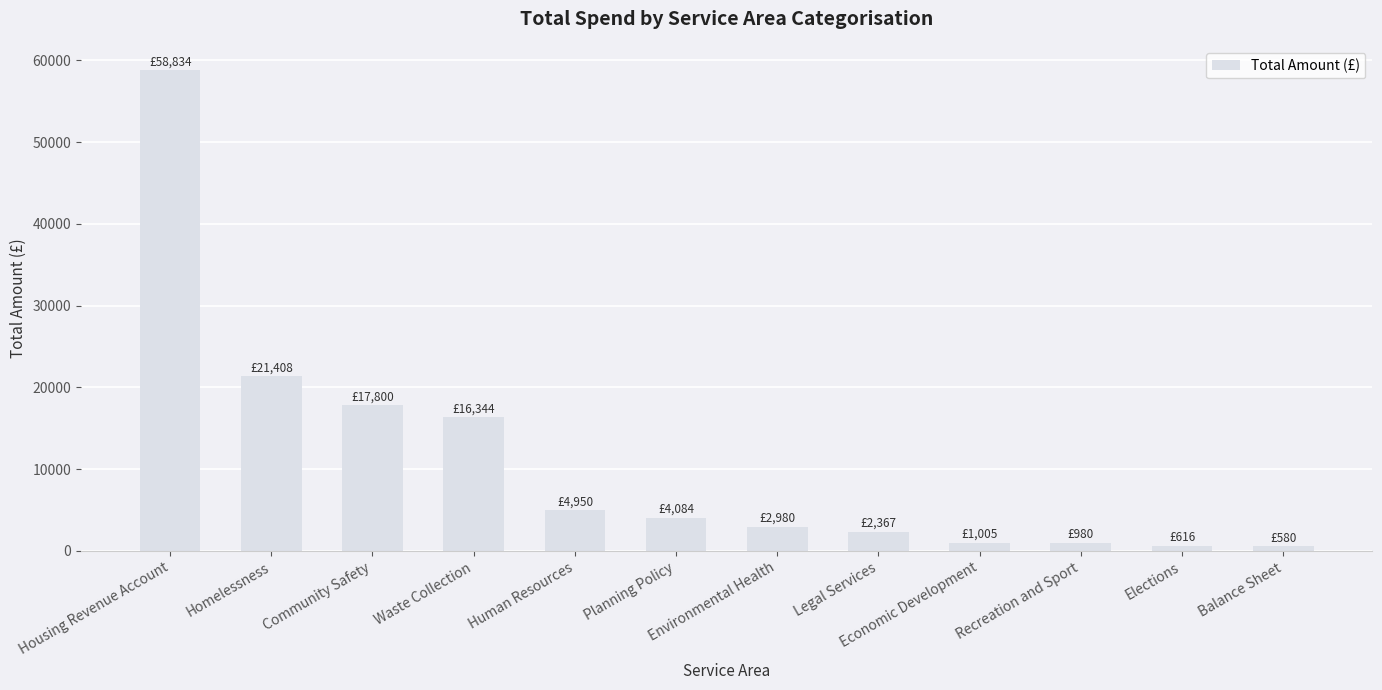

At which category does the chart reach its peak across all series?

Housing Revenue Account